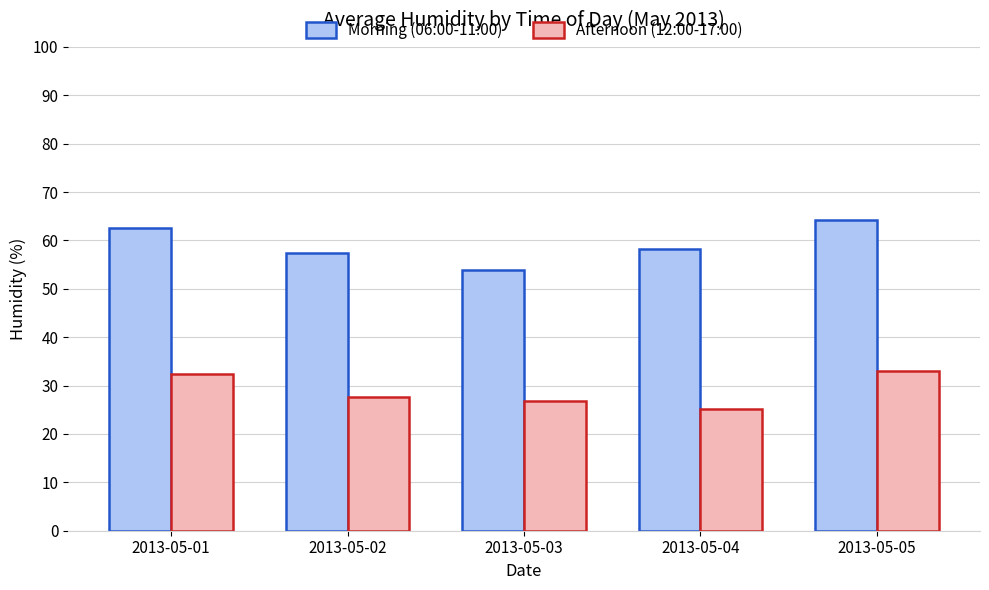

Count the number of categories in the chart.

5